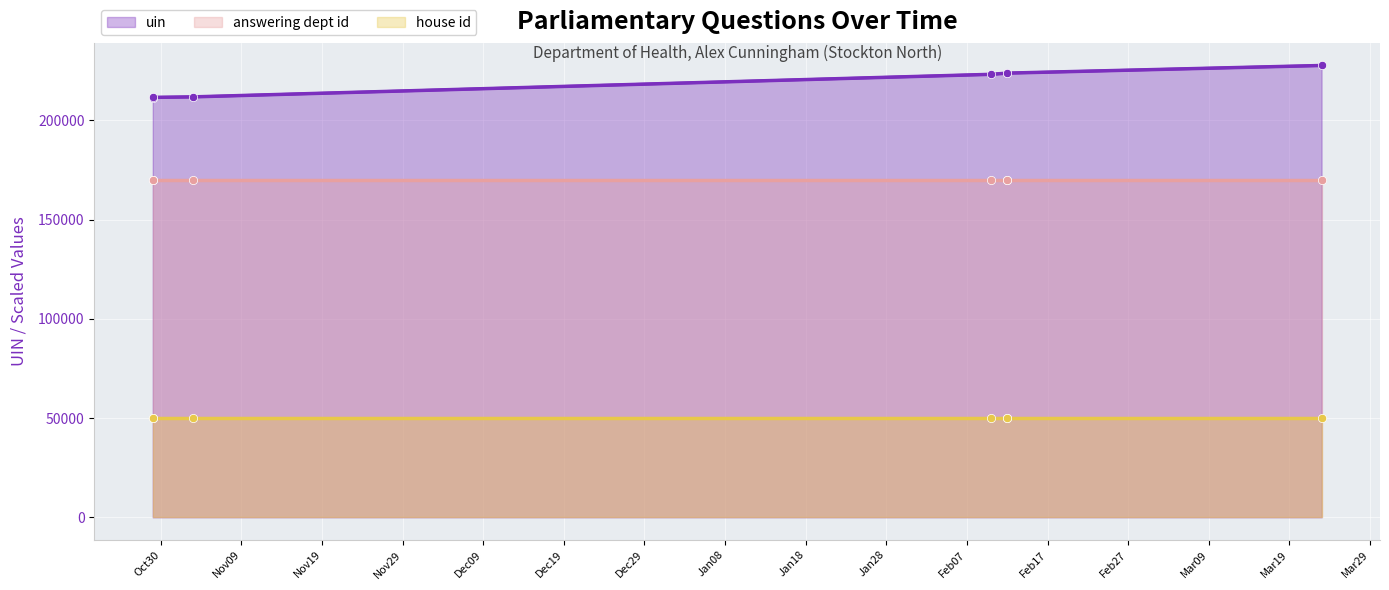

What is the total value across all series at Nov19?

431866